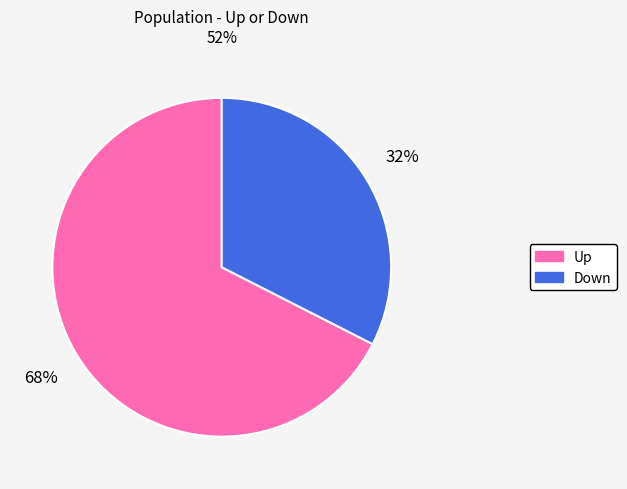

Do Up and Down together represent more than half of the pie?

Yes